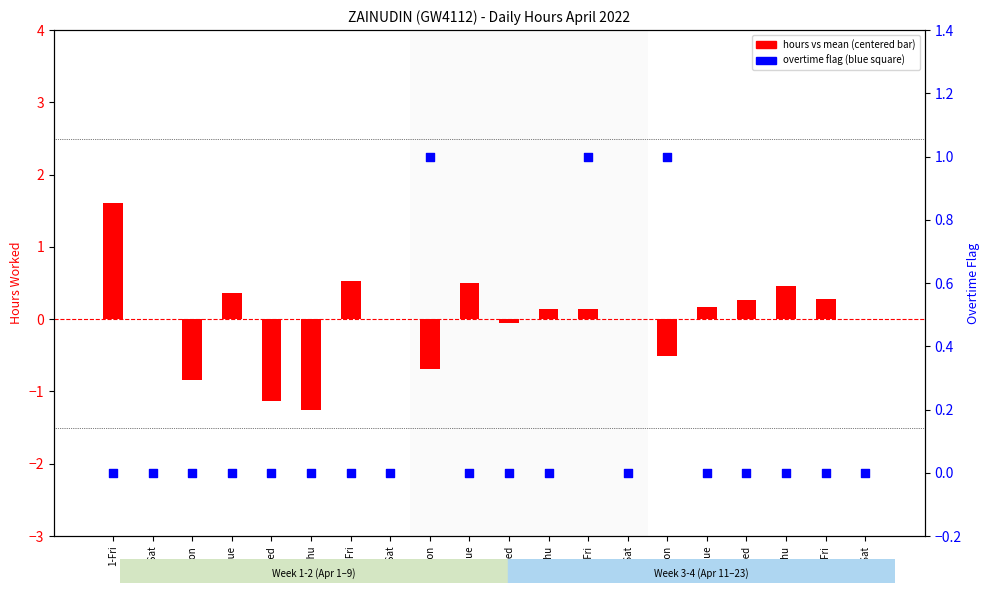

Which series reaches the minimum Y coordinate?

hours vs mean (centered)